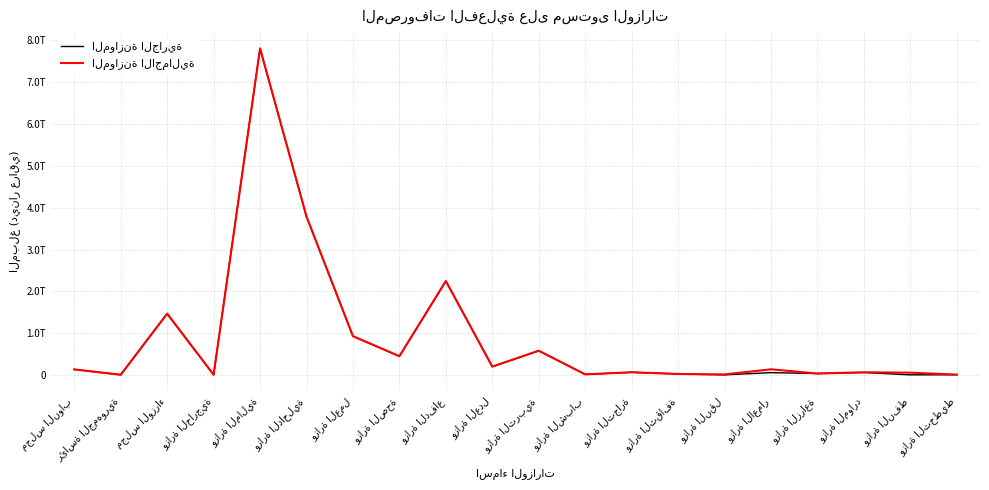

List the series in order of their overall mean, highest first.

الموازنة الاجمالية, الموازنة الجارية